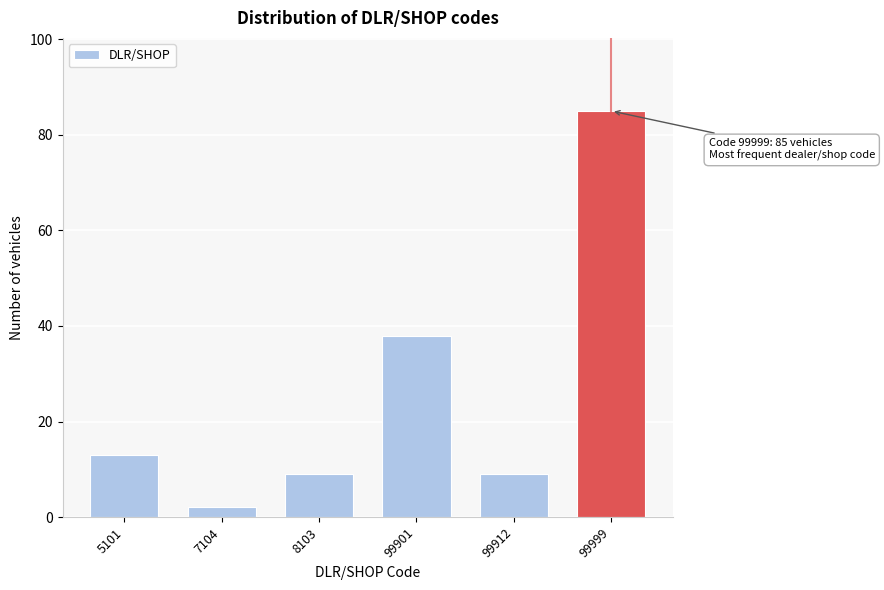

Reading left to right, list all the values displayed in this chart.

5101=13	7104=2	8103=9	99901=38	99912=9	99999=85